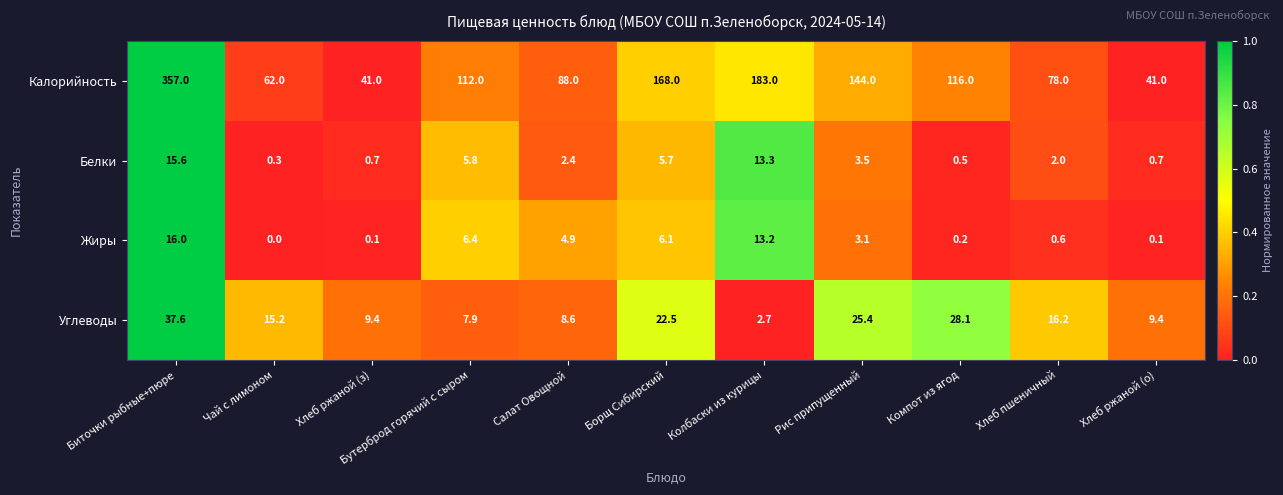

Which series has the widest spread of values?

Калорийность